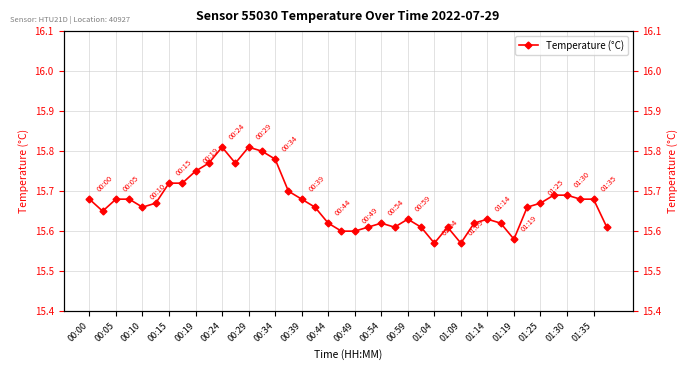

What is the change in value from 00:00 to 00:54?

-0.1